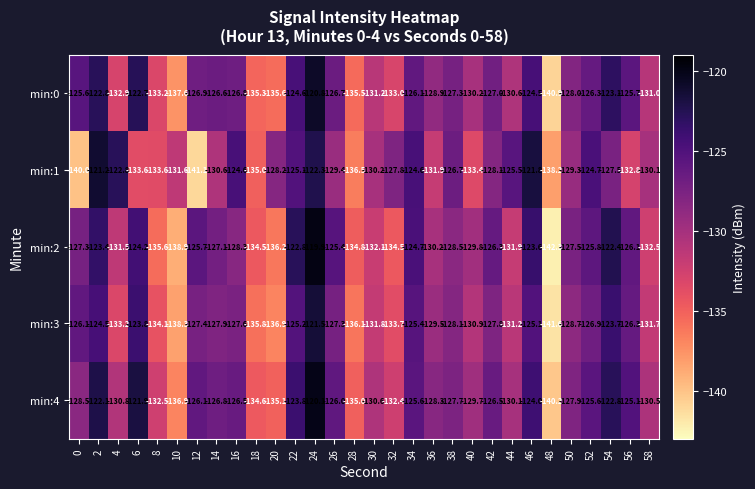

True or false: min:2 has a value of -195.1 at 46.

False